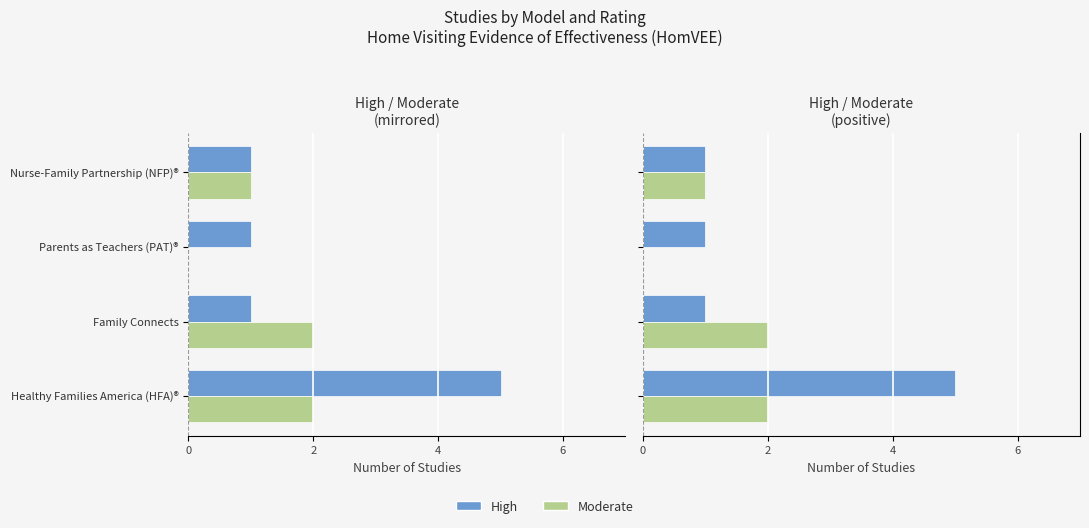

Reading left to right, extract all data points from this chart.

High: 5	1	1	1
Moderate: 2	2	0	1